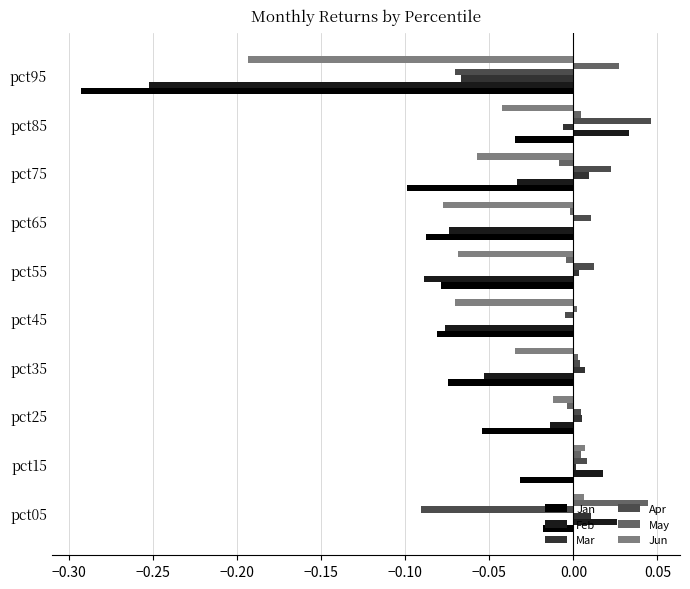

How many series are shown in this chart?

6